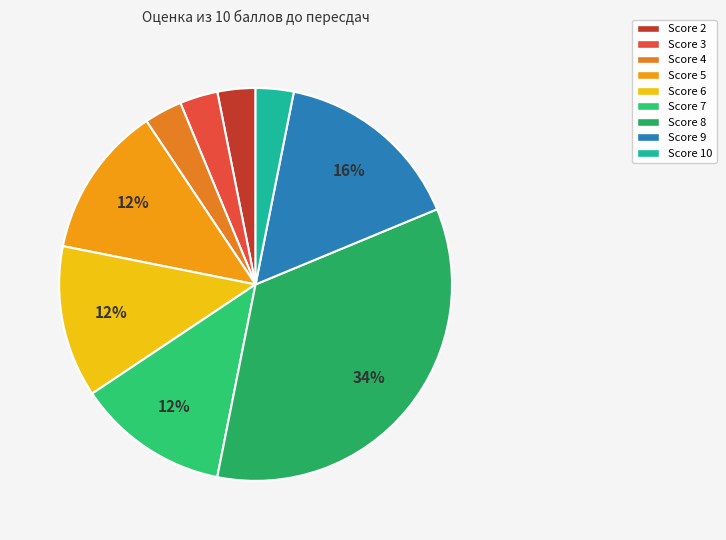

Count the number of slices in the pie.

9